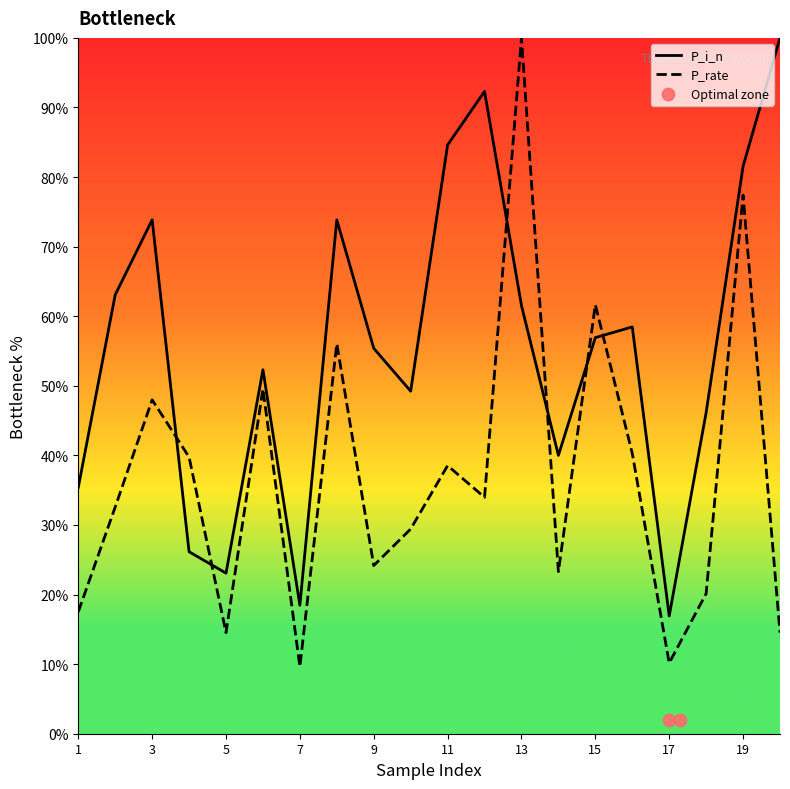

Is the value of P_rate at 10 greater than the value of P_i_n at 11?

No